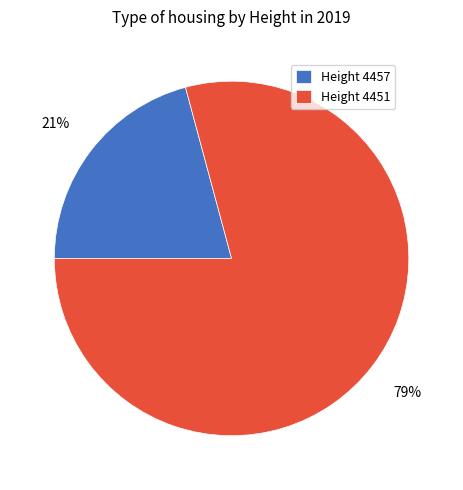

Rank the categories by value from lowest to highest.

Height 4457, Height 4451